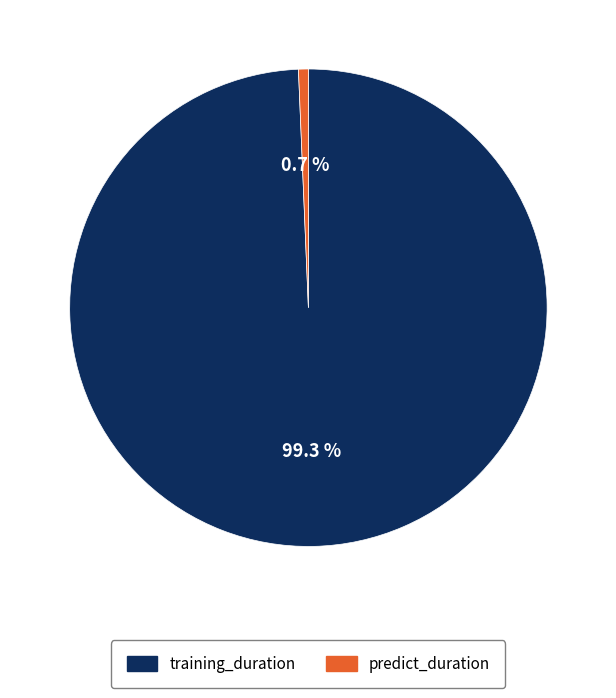

What is the largest slice in the pie chart?

training_duration